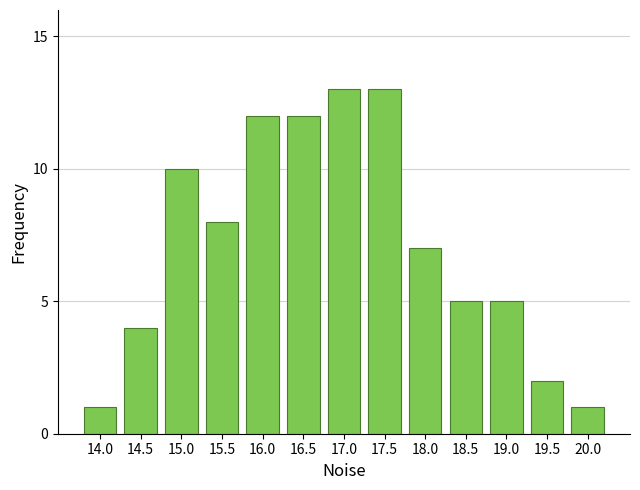

Reading right to left, list all the values displayed in this chart.

1	2	5	5	7	13	13	12	12	8	10	4	1